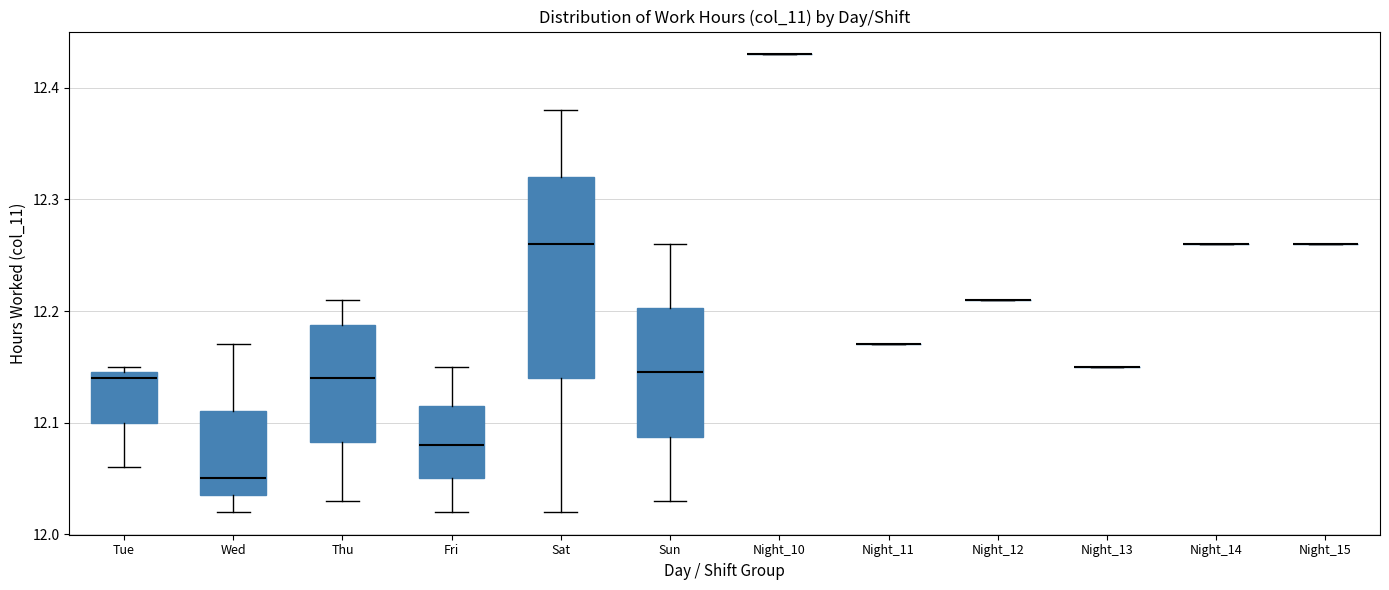

Reading left to right, read every box against the y-axis: the position of its median line, the range the box covers, and the ends of its whiskers. The values are not printed on the chart, so give them approximately, as read against the axis.

Tue: median 12.14, box 12.10 to 12.15, whiskers 12.06 to 12.15 (just above the box's upper edge)
Wed: median 12.05, box 12.04 to 12.11, whiskers 12.02 to 12.17
Thu: median 12.14, box 12.08 to 12.19, whiskers 12.03 to 12.21
Fri: median 12.08, box 12.05 to 12.12, whiskers 12.02 to 12.15
Sat: median 12.26, box 12.14 to 12.32, whiskers 12.02 to 12.38
Sun: median 12.15, box 12.09 to 12.20, whiskers 12.03 to 12.26
Night_10: box collapsed to a line at 12.43, whiskers 12.43 to 12.43
Night_11: box collapsed to a line at 12.17, whiskers 12.17 to 12.17
Night_12: box collapsed to a line at 12.21, whiskers 12.21 to 12.21
Night_13: box collapsed to a line at 12.15, whiskers 12.15 to 12.15
Night_14: box collapsed to a line at 12.26, whiskers 12.26 to 12.26
Night_15: box collapsed to a line at 12.26, whiskers 12.26 to 12.26